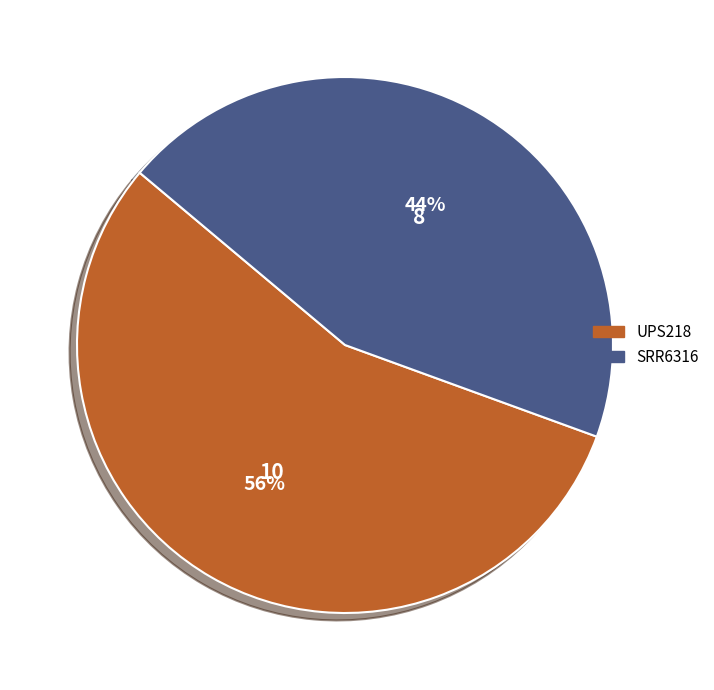

How many slices are in this pie chart?

2